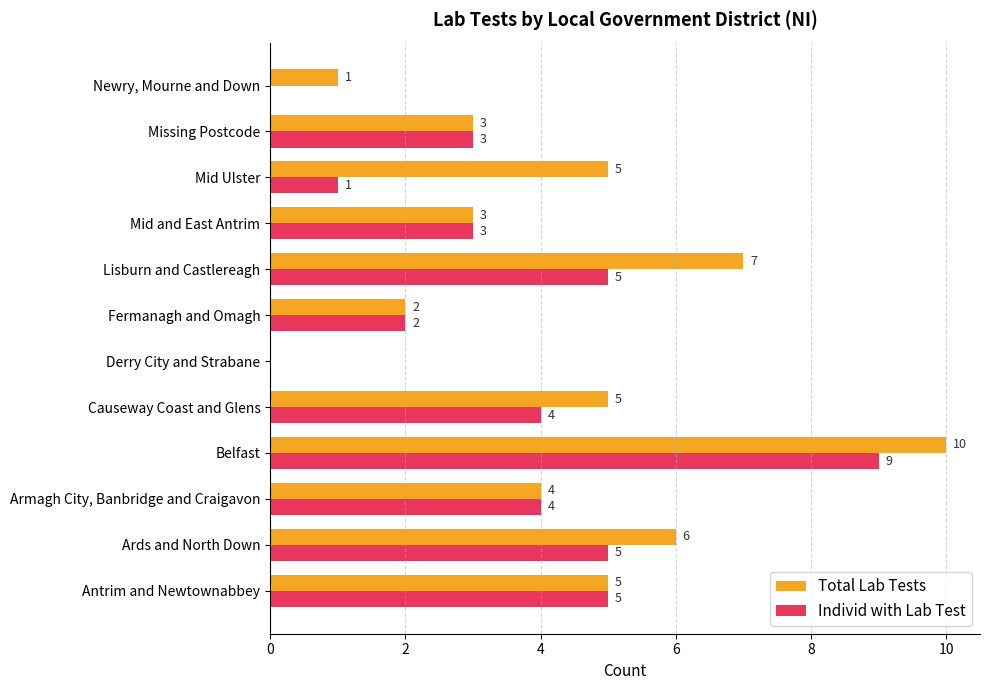

What is the sum of the Total Lab Tests values at Ards and North Down and Derry City and Strabane?

6